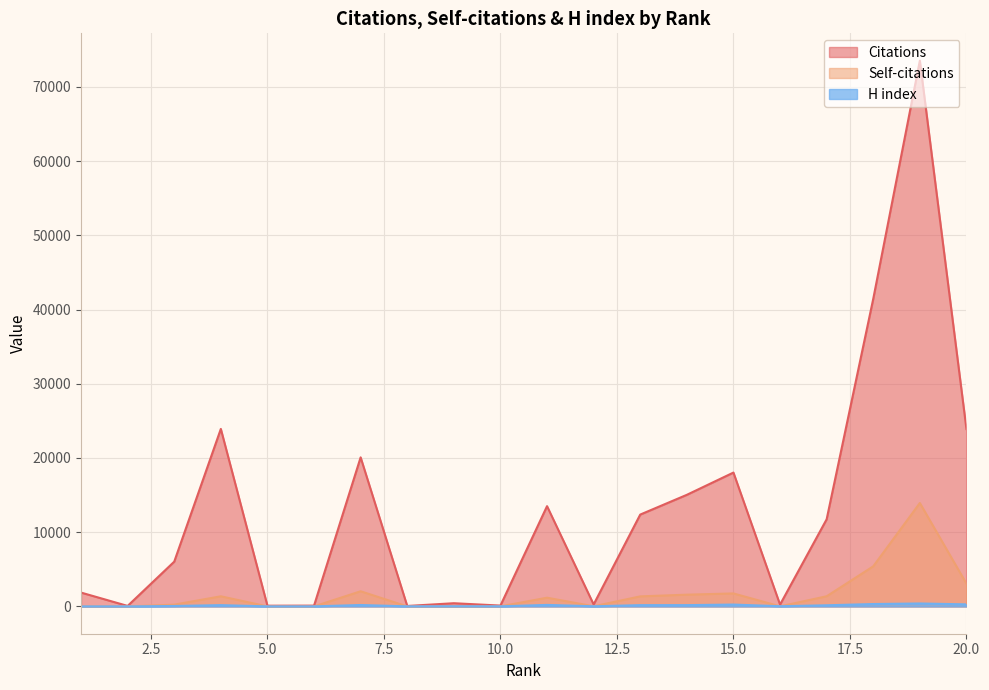

Reading left to right, extract all data points from this chart.

Citations: 1=1866	2=68	3=6033	4=23917	5=98	6=109	7=20085	8=62	9=433	10=115	11=13510	12=268	13=12376	14=15038	15=18037	16=247	17=11739	18=41439	19=73539	20=23900
Self-citations: 1=16	2=0	3=239	4=1365	5=3	6=2	7=2042	8=1	9=6	10=9	11=1176	12=20	13=1355	14=1584	15=1751	16=10	17=1368	18=5404	19=13932	20=3066
H index: 1=9	2=4	3=60	4=175	5=6	6=10	7=193	8=11	9=24	10=14	11=206	12=21	13=174	14=177	15=252	16=27	17=155	18=323	19=398	20=279